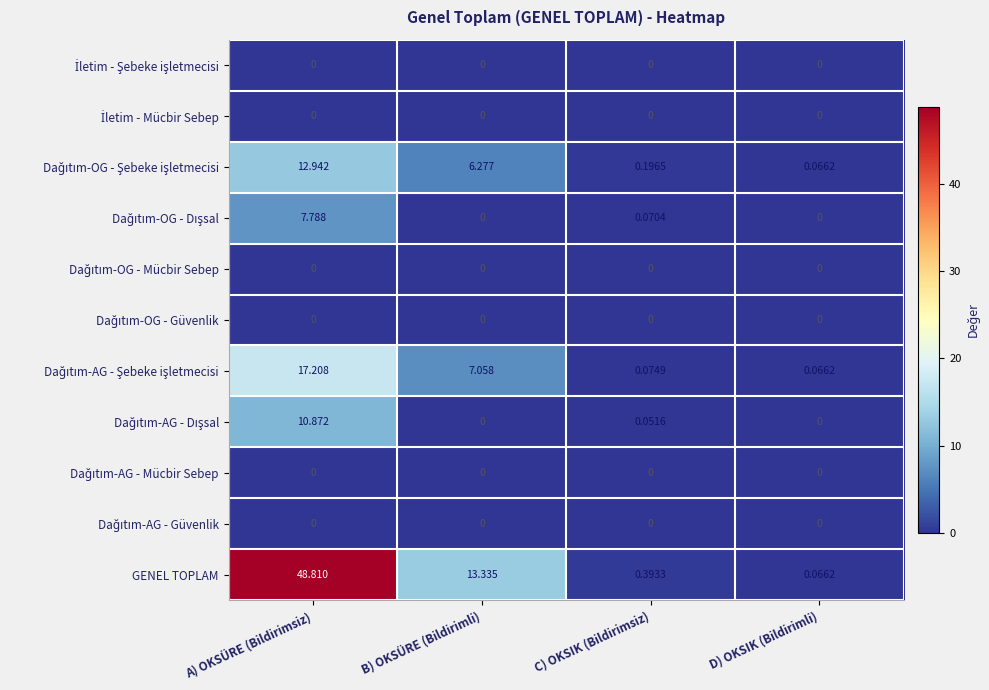

Which series has the largest total across all categories?

GENEL TOPLAM